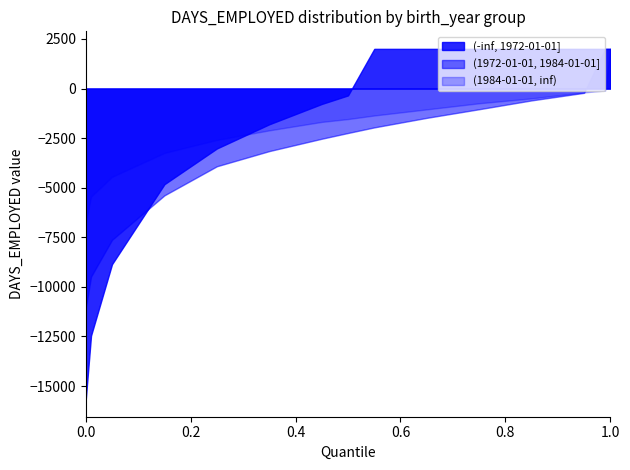

What is the value of the (1972-01-01, 1984-01-01] point at the 1st from the left?

-11062